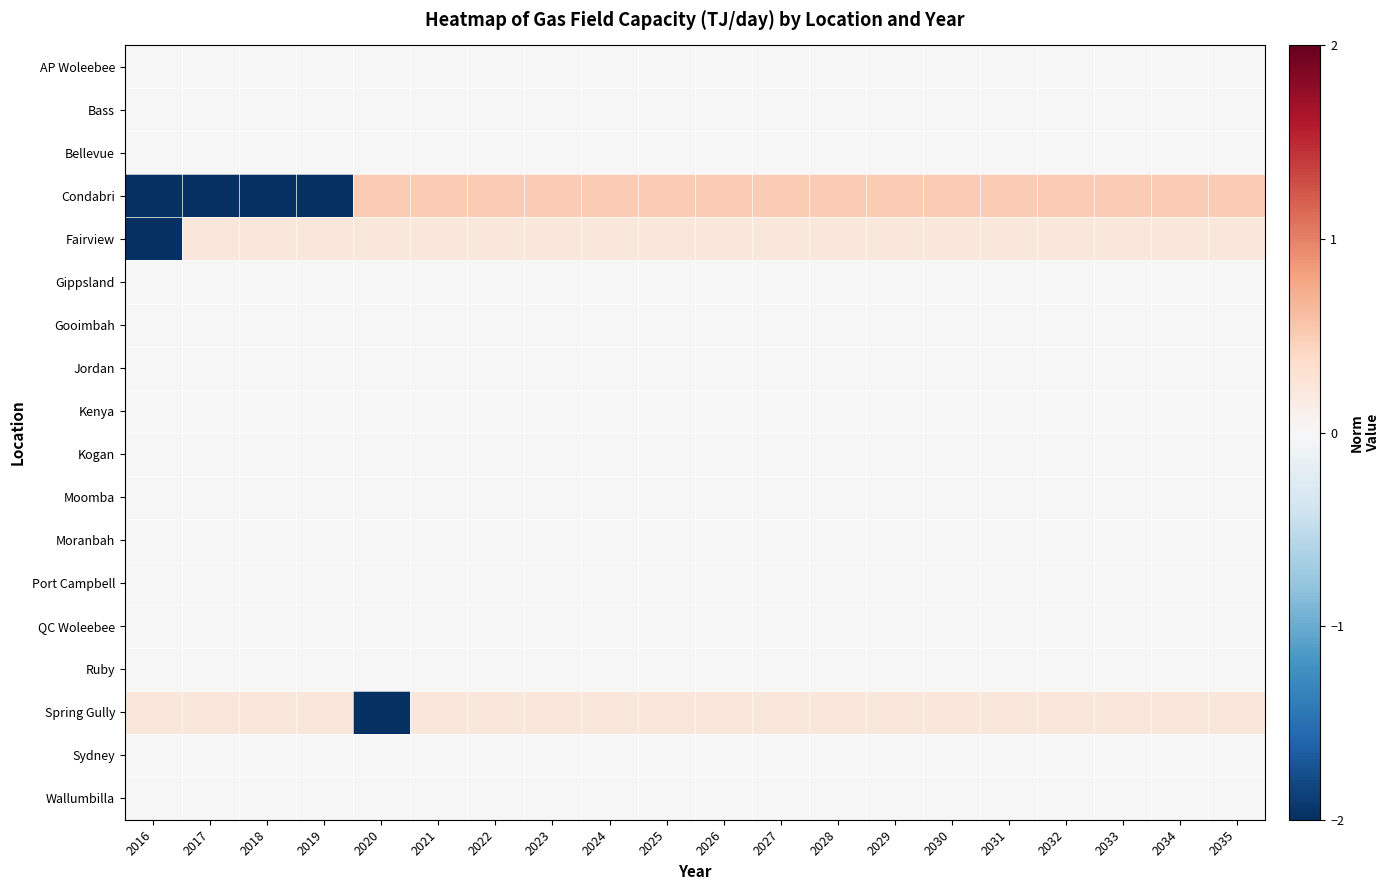

List the series in order of their peak value, lowest first.

AP Woleebee, Bass, Bellevue, Gippsland, Gooimbah, Jordan, Kenya, Kogan, Moomba, Moranbah, Port Campbell, QC Woleebee, Ruby, Sydney, Wallumbilla, Fairview, Spring Gully, Condabri